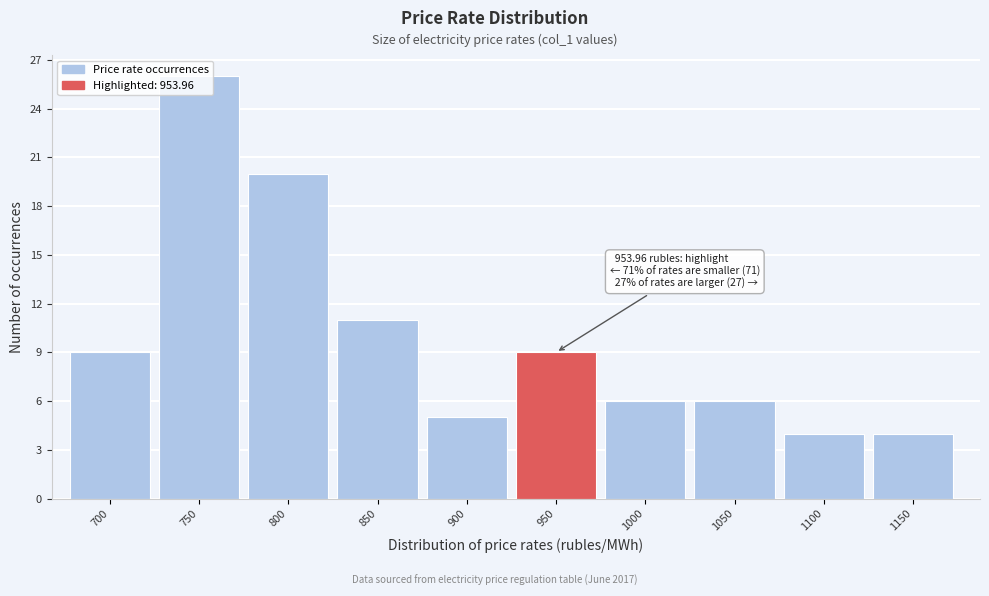

What is the maximum value shown in the chart?

26